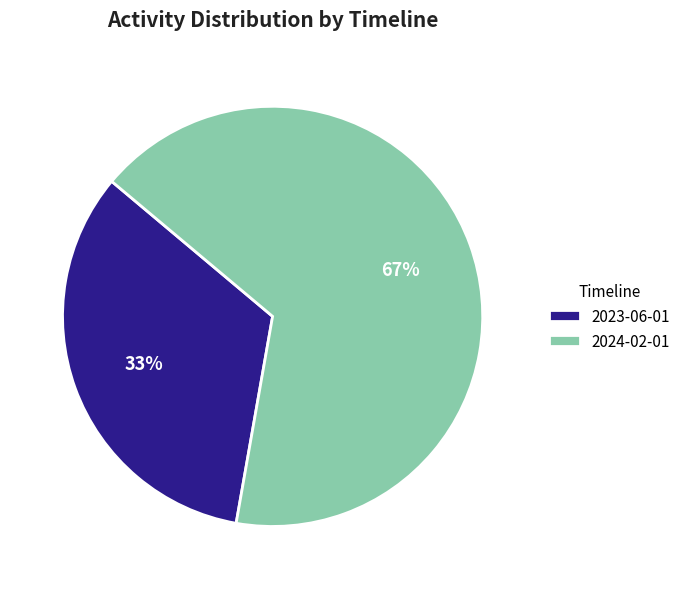

Combined, do 2023-06-01 and 2024-02-01 account for over 50%?

Yes